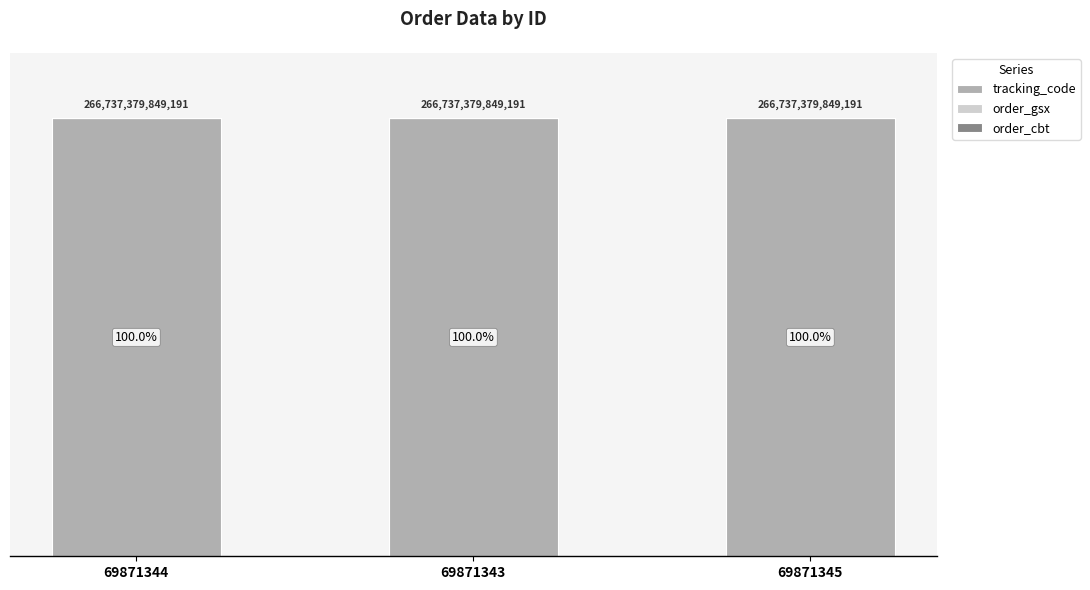

Which series has the largest range (max minus min)?

tracking_code